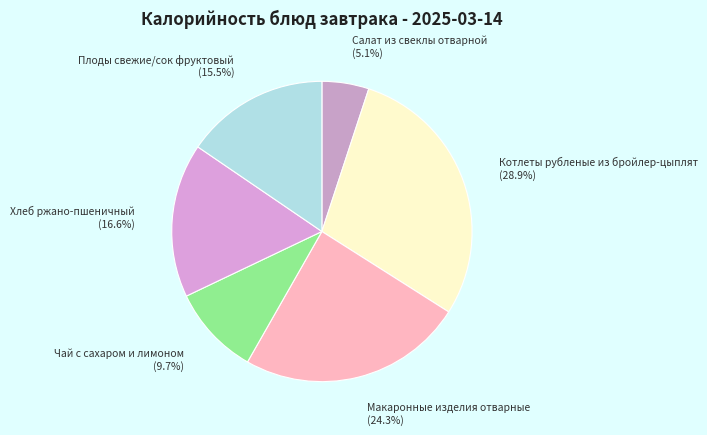

Is there any slice that represents more than half of the pie?

No